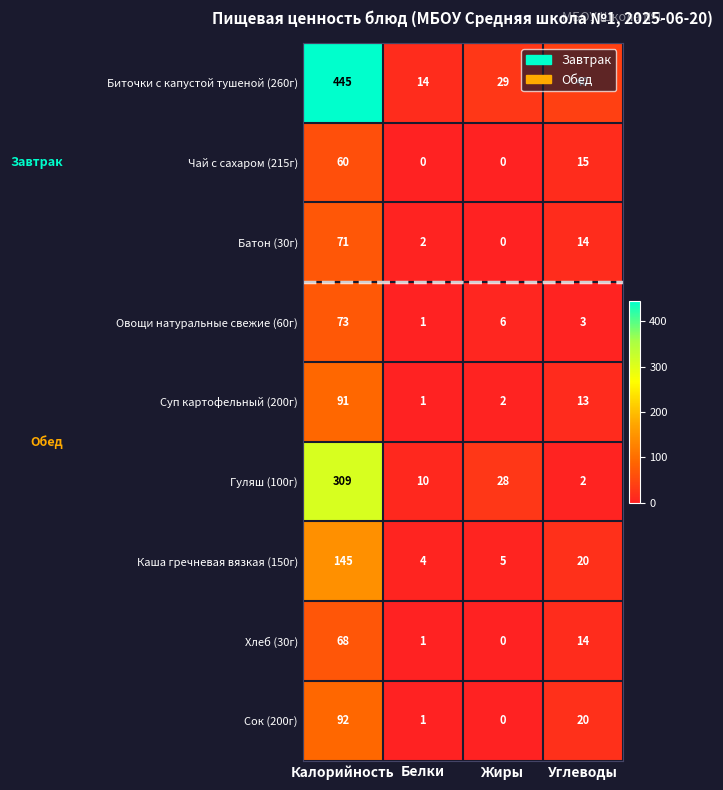

How many distinct data groups are displayed?

9